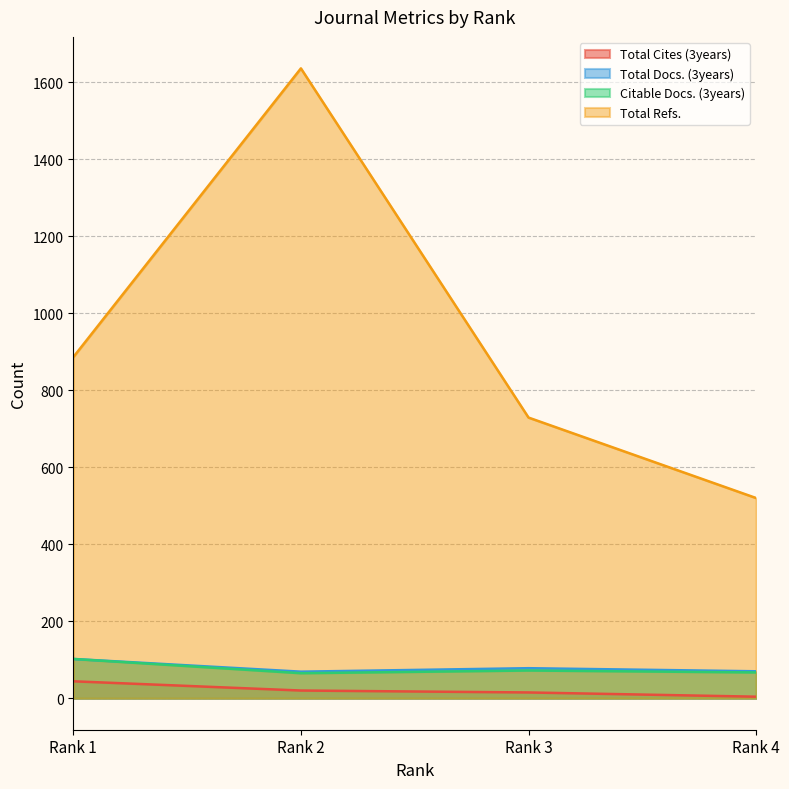

What is the maximum value for Total Docs. (3years)?

102